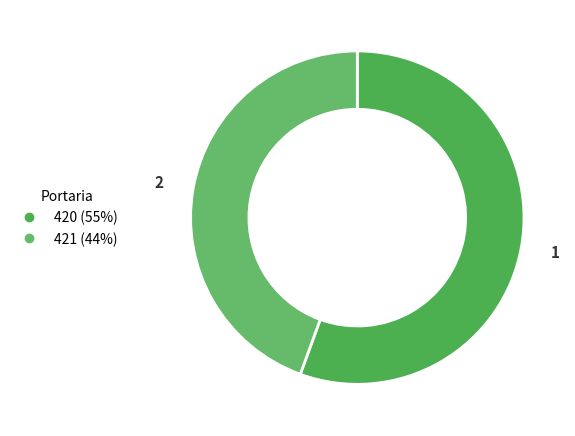

Is the sum of 421 and 420 greater than half?

Yes